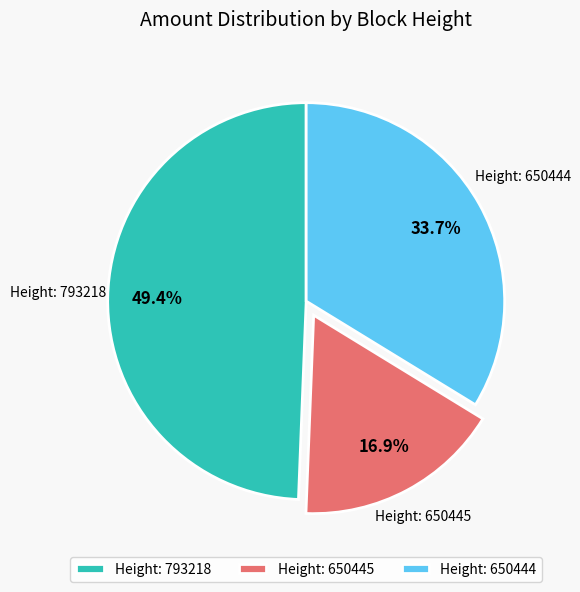

Rank the categories by value from highest to lowest.

Height: 793218, Height: 650444, Height: 650445